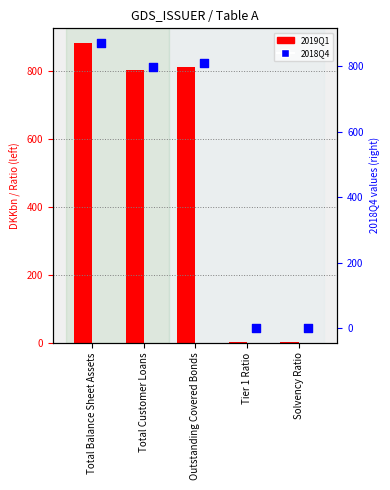

What is the total value across all series at Tier 1 Ratio?

0.6